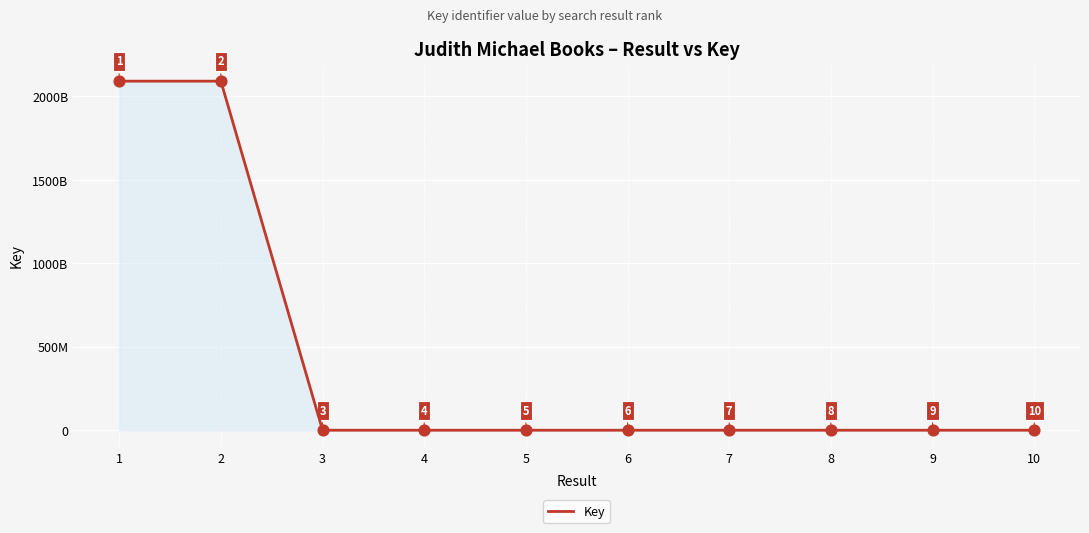

What is the ratio of the value at 10 to the value at 7?

0.9